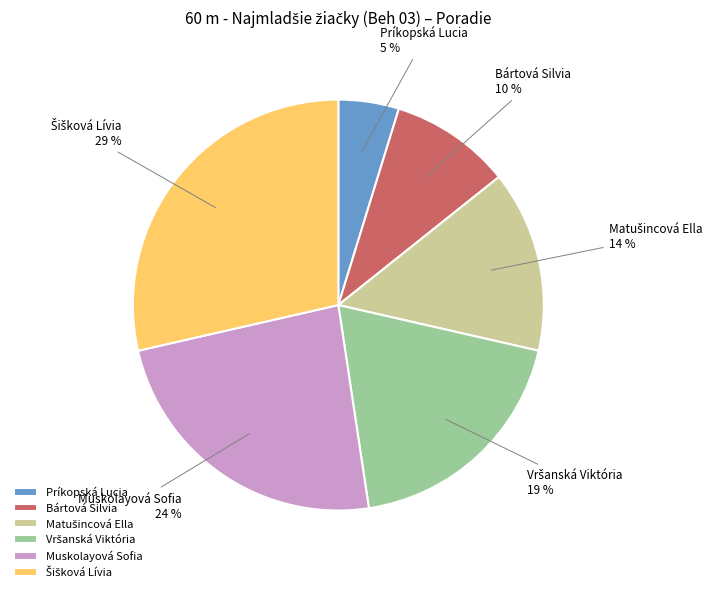

The Príkopská Lucia slice represents 13% of the pie. True or false?

False